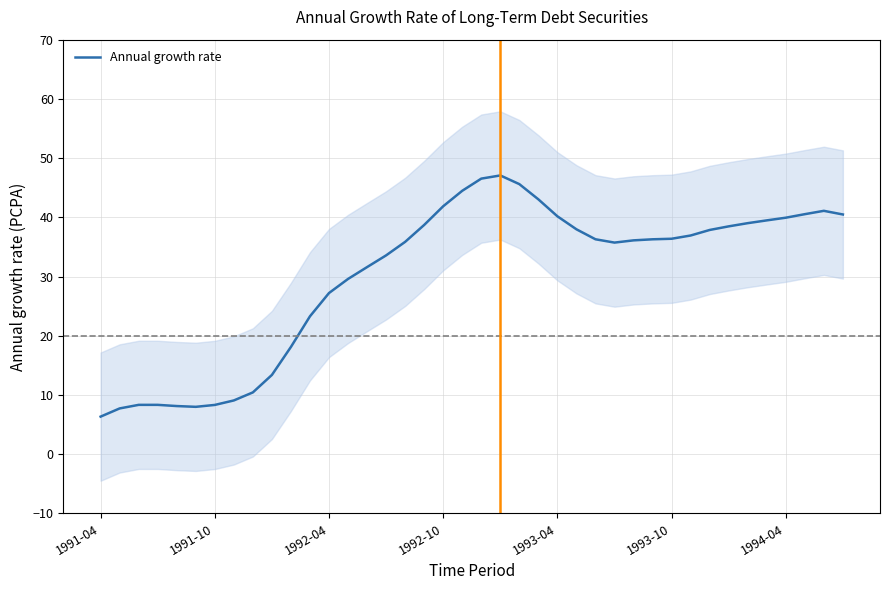

Reading left to right, what are all the values shown in this chart?

6.3	7.7	8.3	8.3	8.1	8.0	8.3	9.1	10.4	13.4	18.1	23.3	27.2	29.6	31.6	33.6	35.9	38.7	41.9	44.5	46.5	47.1	45.6	43.0	40.2	38.0	36.3	35.7	36.1	36.3	36.4	36.9	37.9	38.5	39.0	39.5	39.9	40.5	41.1	40.5